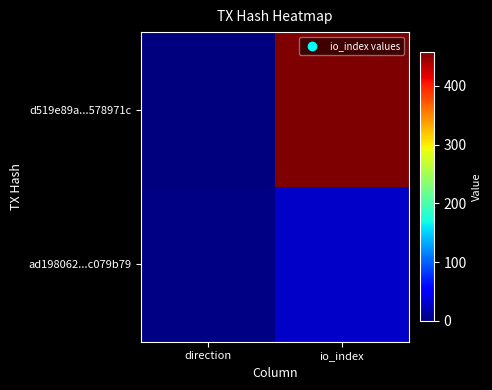

Which series has the largest range (max minus min)?

d519e89a...578971c